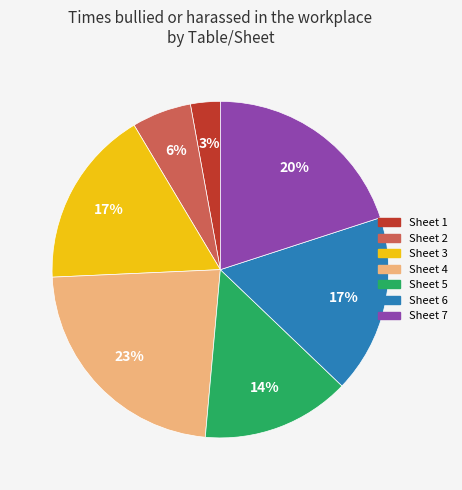

Between Sheet 4 and Sheet 5, which is larger?

Sheet 4